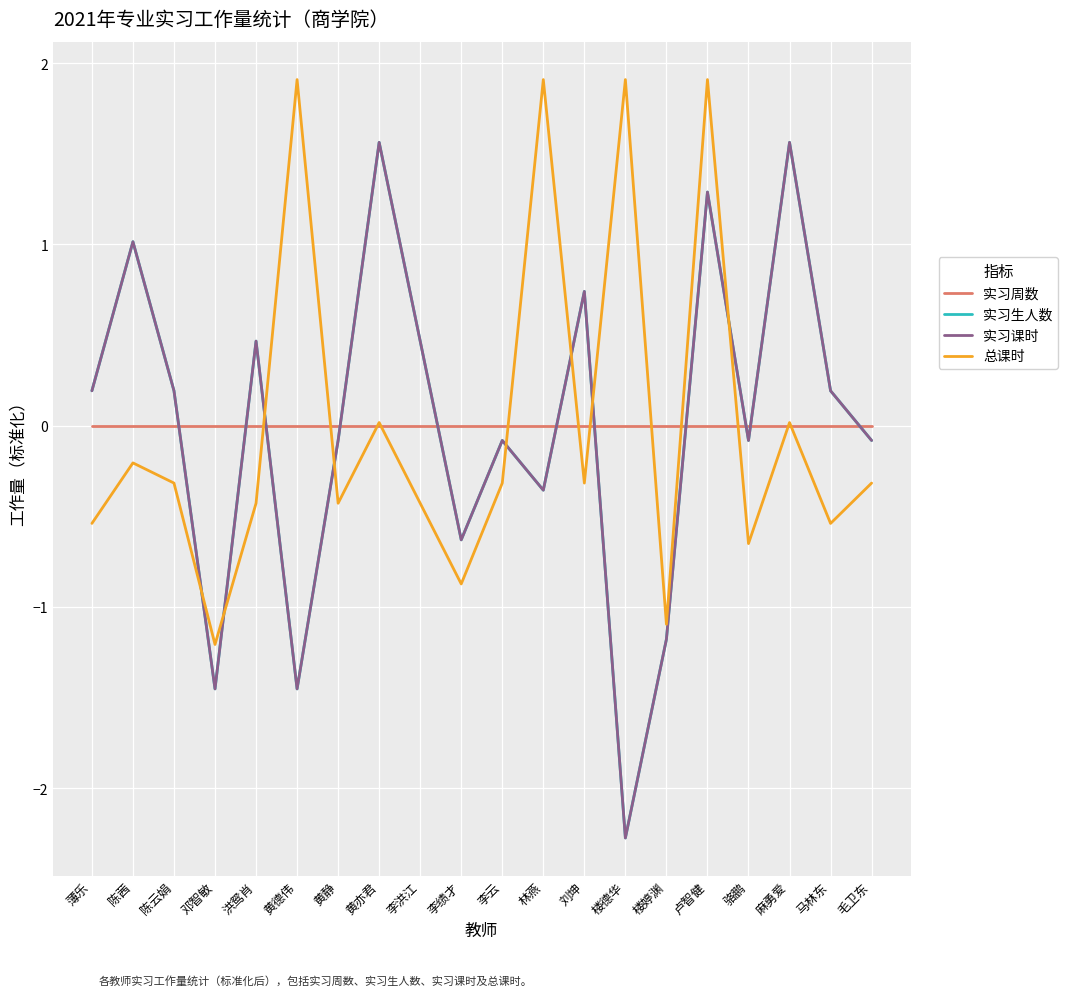

Does the chart display data point markers on the line(s)?

No